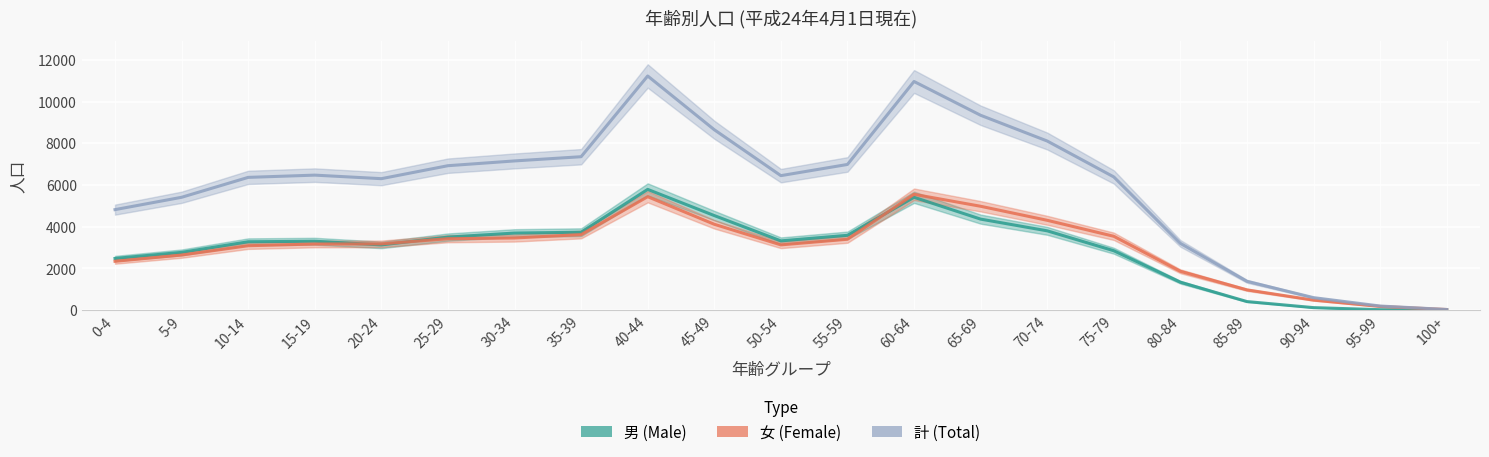

How many series are shown in this chart?

3